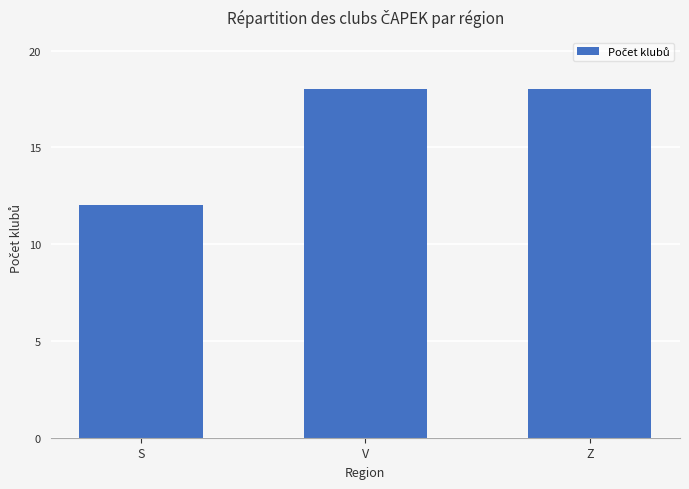

Which label corresponds to the smallest value in the chart?

S